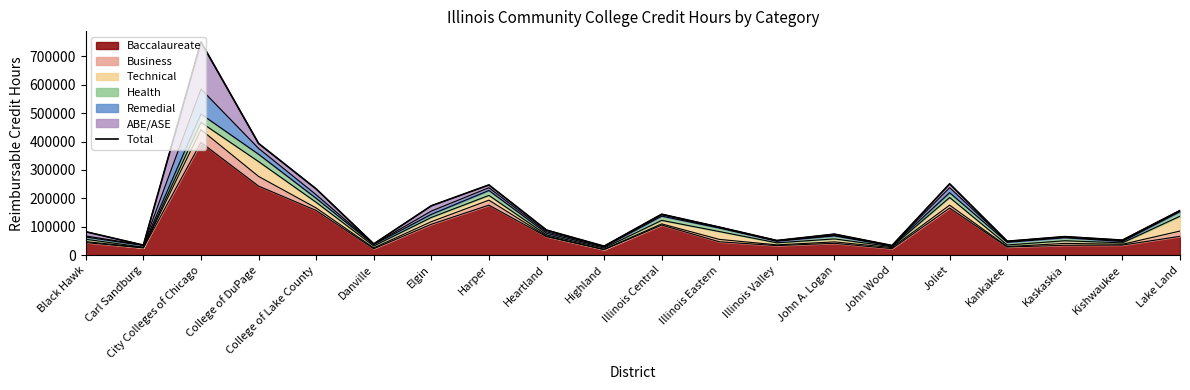

The chart shows a value of 52864.0 at Kishwaukee. True or false?

True